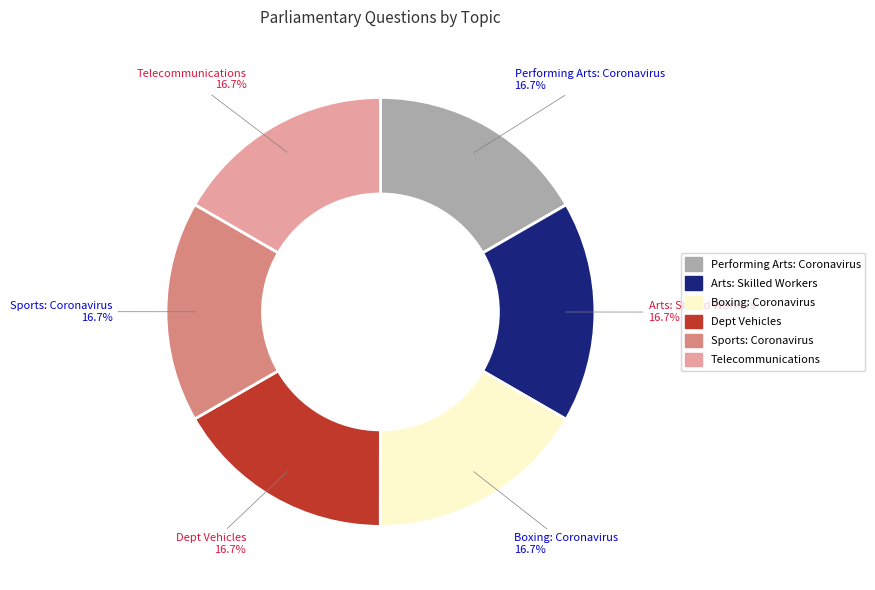

Does any single category account for the majority?

No